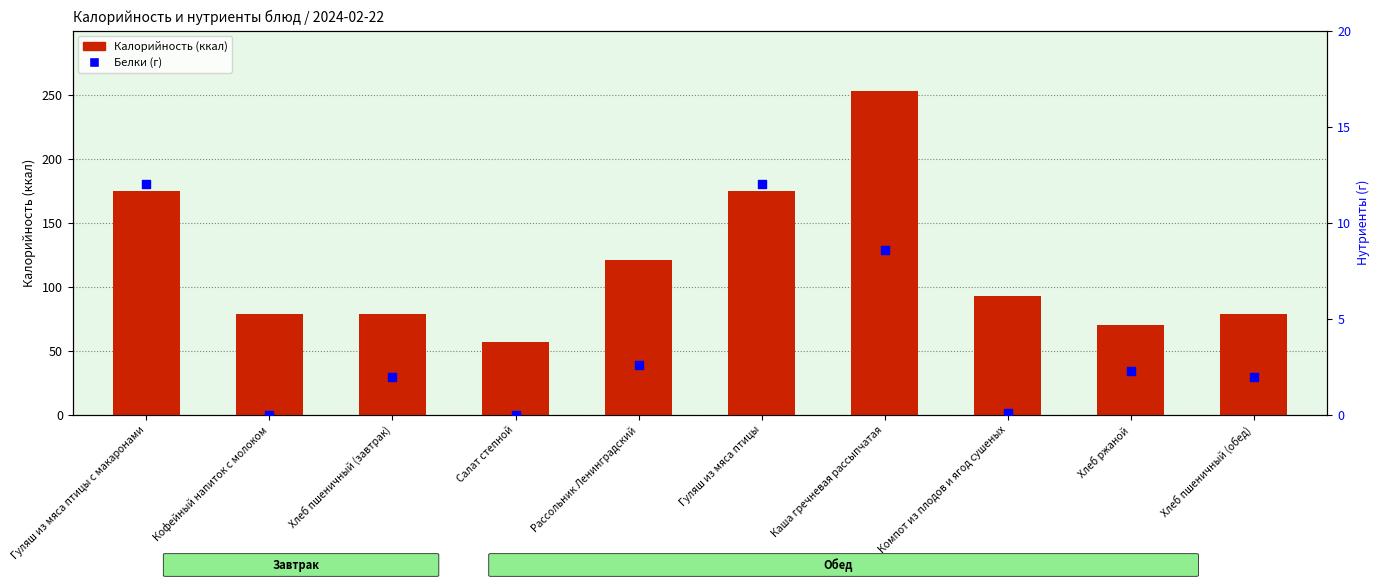

What are all the series names shown in the legend?

Калорийность (ккал), Белки (г)